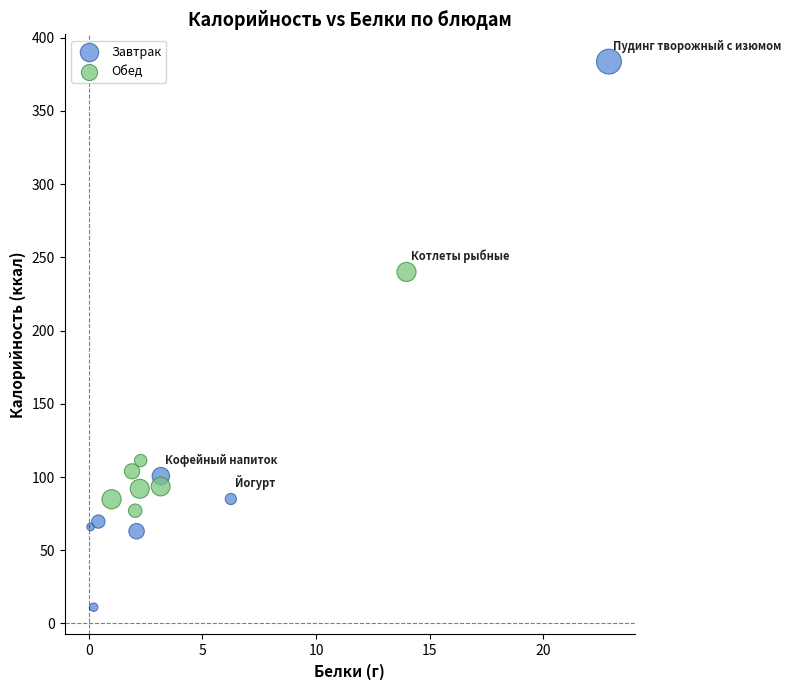

Which series has the widest spread of Y values?

Завтрак